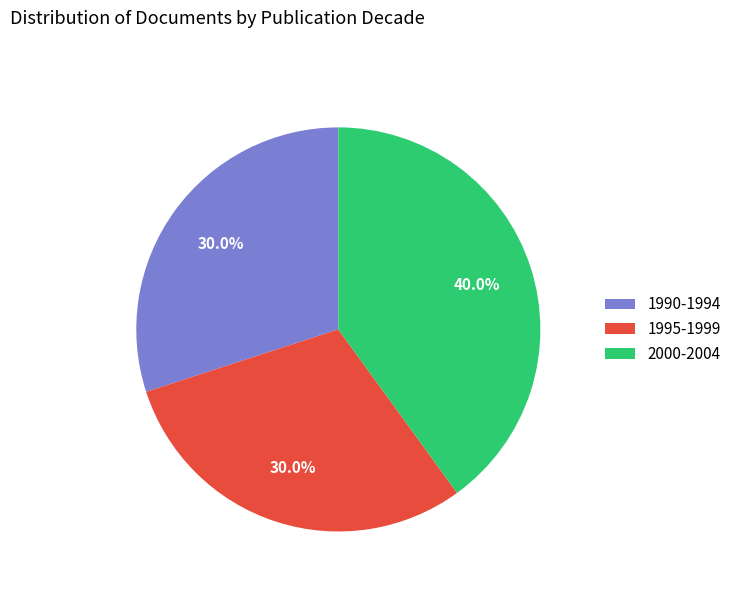

Between 2000-2004 and 1995-1999, which is larger?

2000-2004